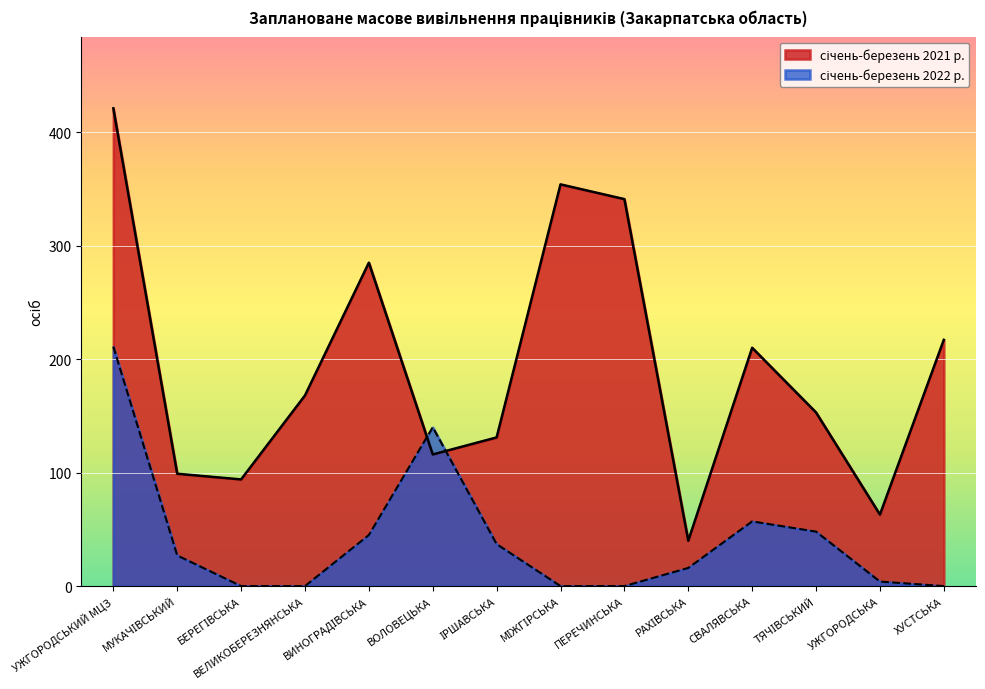

After their last crossing, which series has the higher values: січень-березень 2022 р. or січень-березень 2021 р.?

січень-березень 2021 р.